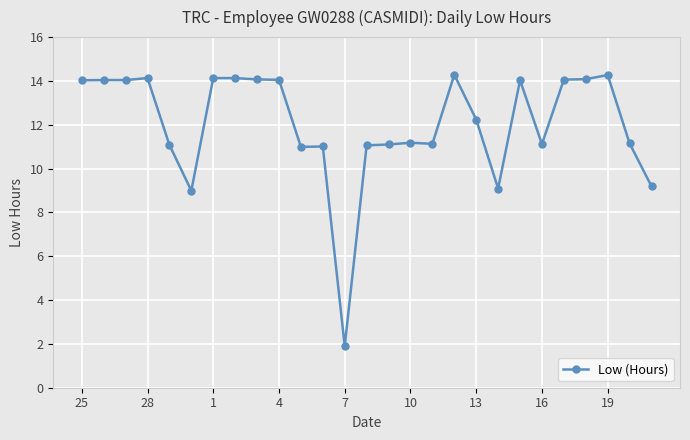

What is the value of the 11th point from the left?

11.0